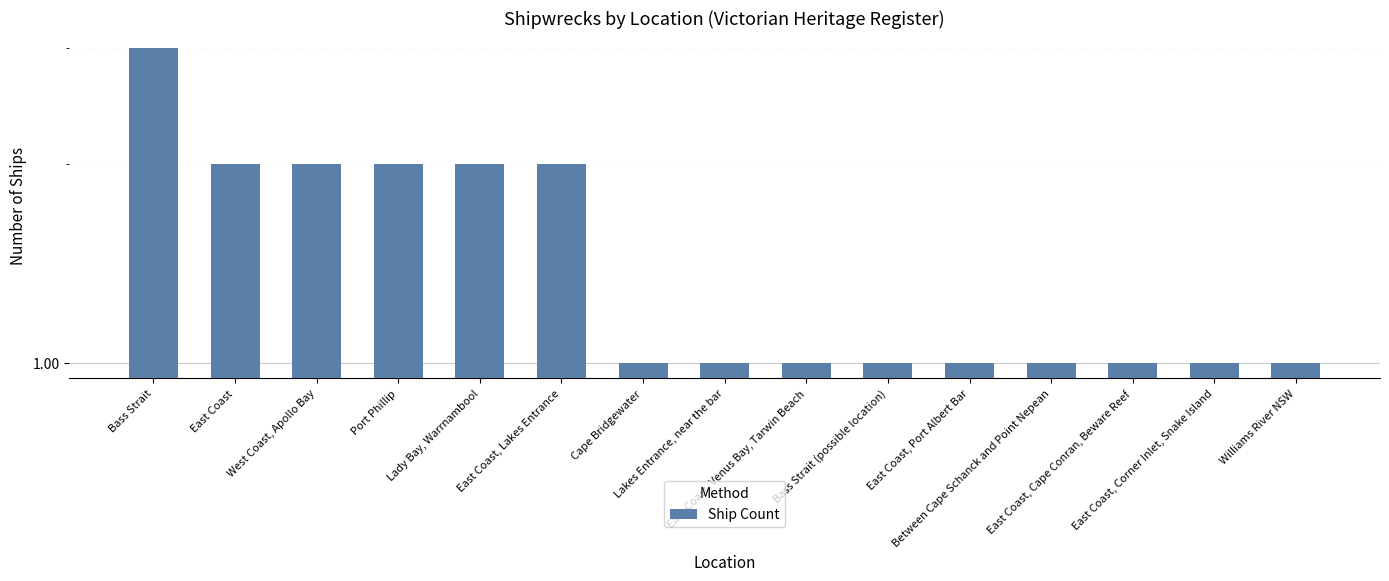

Reading left to right, extract all data points from this chart.

3	2	2	2	2	2	1	1	1	1	1	1	1	1	1